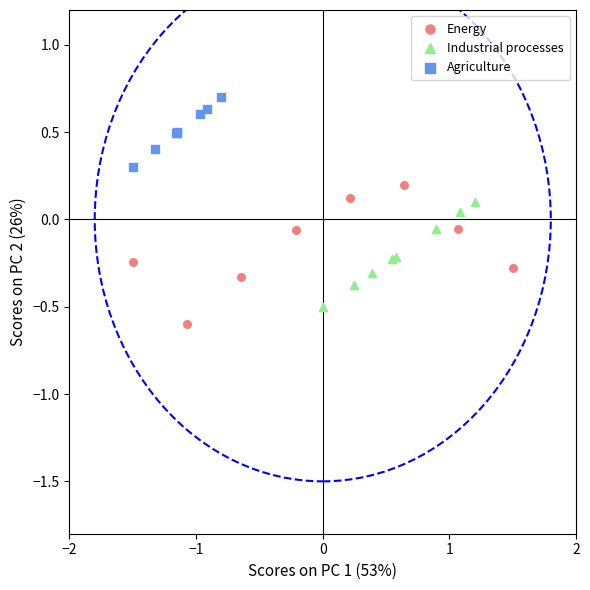

What are all the series names shown in the legend?

Energy, Industrial processes, Agriculture